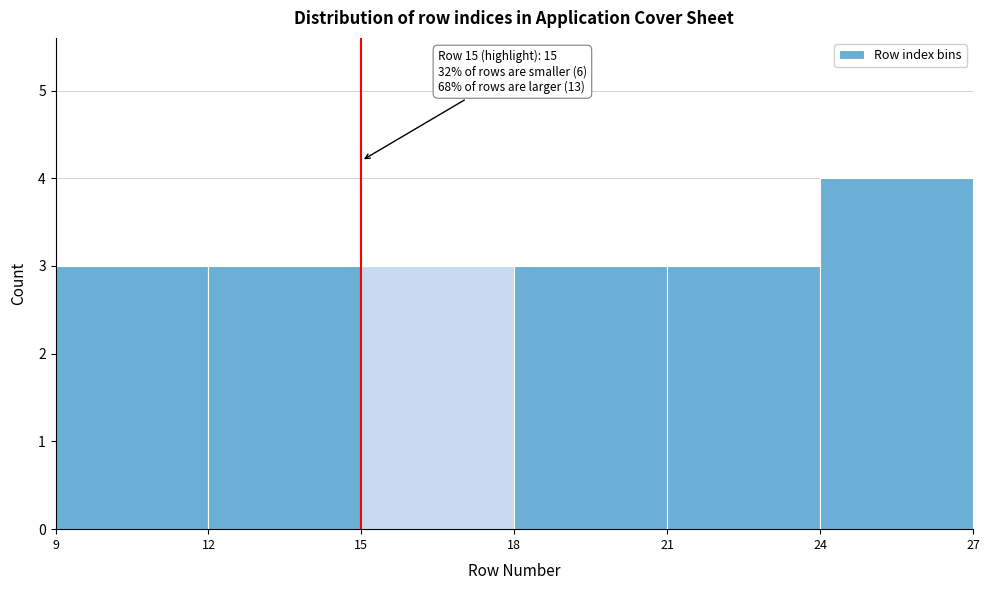

Which range on the x-axis has the tallest bar?

24 to 27